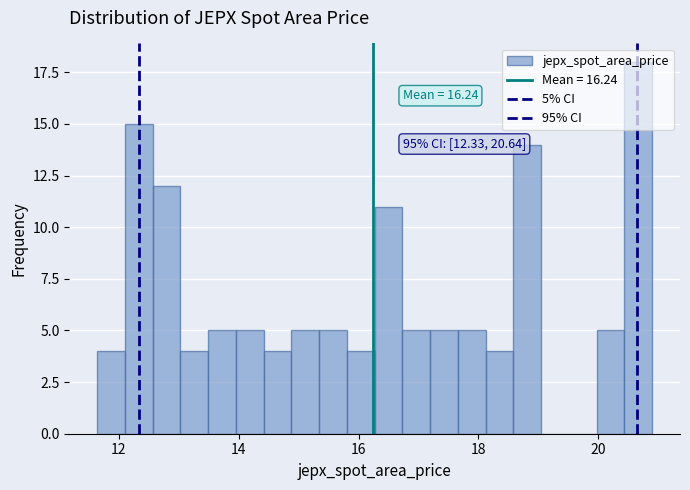

Read against the x-axis, roughly where is the centre of the tallest bar?

20.6